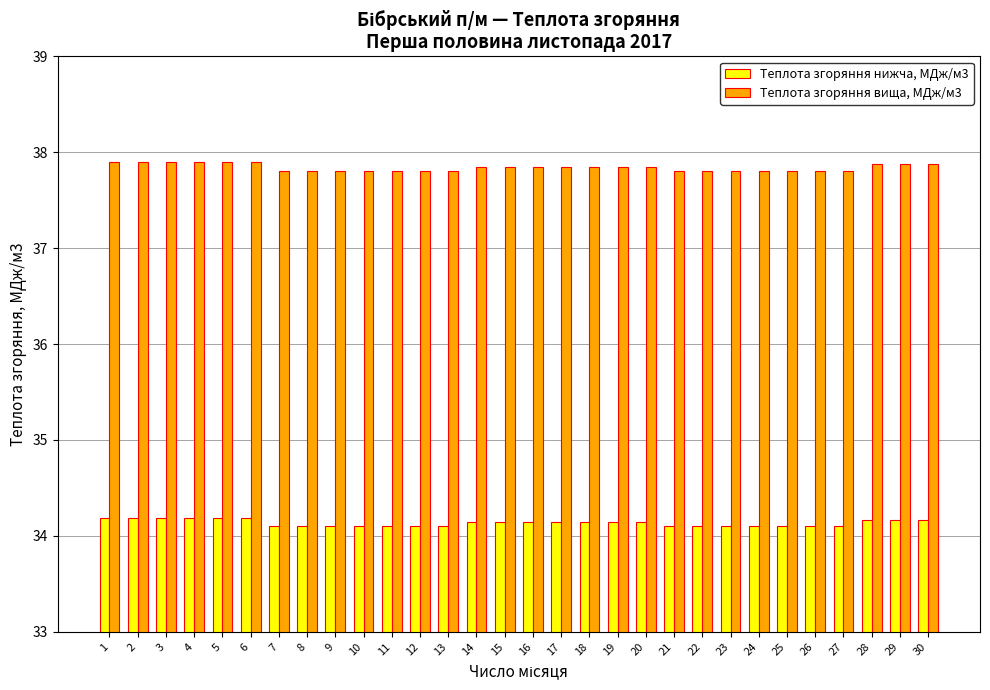

What are all the series names shown in the legend?

Теплота згоряння нижча, МДж/м3, Теплота згоряння вища, МДж/м3